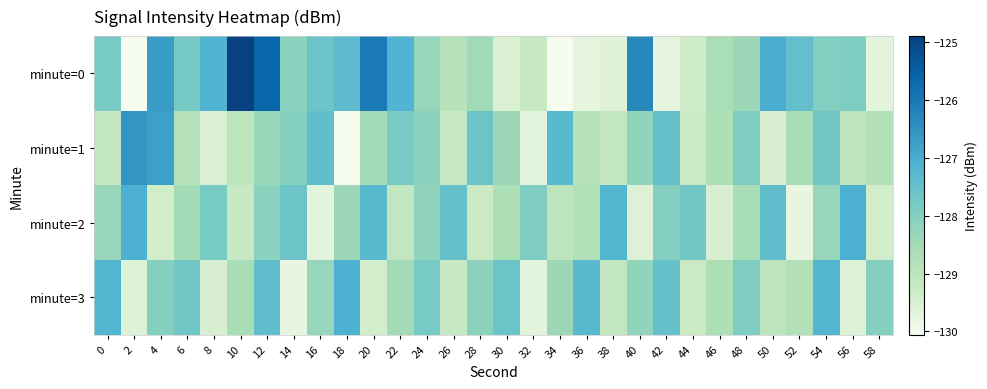

Reading left to right, transcribe all the data shown in this chart.

minute=0: 0=-127.8	2=-130.1	4=-126.7	6=-127.8	8=-127.2	10=-124.9	12=-125.6	14=-128.1	16=-127.6	18=-127.4	20=-126.0	22=-127.1	24=-128.3	26=-128.8	28=-128.4	30=-129.6	32=-129.2	34=-130.0	36=-129.7	38=-129.7	40=-126.3	42=-129.8	44=-129.4	46=-128.7	48=-128.4	50=-127.0	52=-127.5	54=-128.0	56=-127.9	58=-129.7
minute=1: 0=-129.1	2=-126.5	4=-126.8	6=-128.8	8=-129.5	10=-129.0	12=-128.3	14=-128.0	16=-127.4	18=-130.0	20=-128.5	22=-127.8	24=-128.1	26=-129.2	28=-127.6	30=-128.4	32=-129.7	34=-127.3	36=-128.9	38=-129.1	40=-128.2	42=-127.5	44=-129.3	46=-128.7	48=-127.9	50=-129.5	52=-128.6	54=-127.7	56=-129.0	58=-128.8
minute=2: 0=-128.3	2=-127.1	4=-129.4	6=-128.5	8=-127.8	10=-129.2	12=-128.1	14=-127.6	16=-129.7	18=-128.4	20=-127.3	22=-129.1	24=-128.2	26=-127.5	28=-129.3	30=-128.7	32=-127.9	34=-129.0	36=-128.8	38=-127.2	40=-129.6	42=-128.0	44=-127.7	46=-129.5	48=-128.6	50=-127.4	52=-129.8	54=-128.3	56=-127.1	58=-129.4
minute=3: 0=-127.2	2=-129.6	4=-128.0	6=-127.7	8=-129.5	10=-128.6	12=-127.4	14=-129.8	16=-128.3	18=-127.1	20=-129.4	22=-128.5	24=-127.8	26=-129.2	28=-128.1	30=-127.6	32=-129.7	34=-128.4	36=-127.3	38=-129.1	40=-128.2	42=-127.5	44=-129.3	46=-128.7	48=-127.9	50=-129.0	52=-128.8	54=-127.2	56=-129.6	58=-128.0